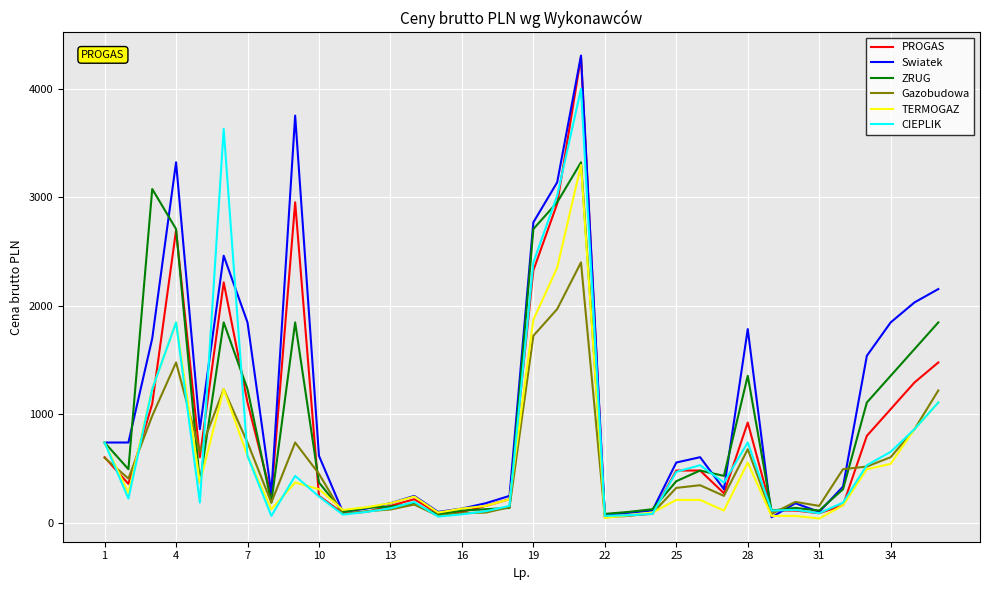

What is the maximum value for CIEPLIK?

3997.5